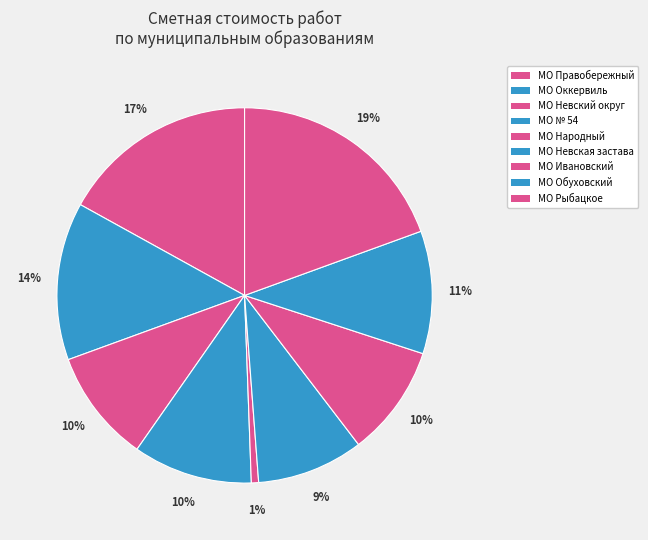

Does МО Невский округ account for over 50% of the chart?

No